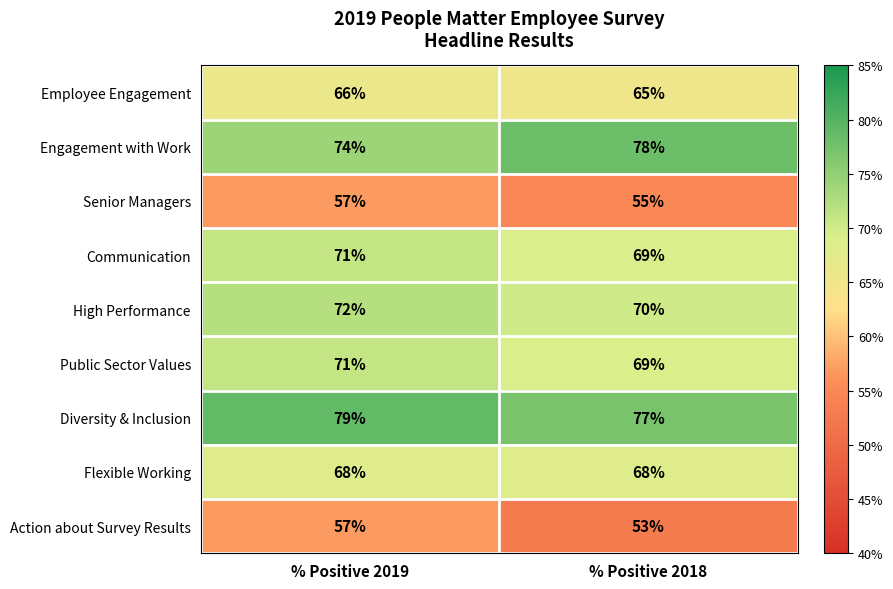

Rank the categories by Communication value from highest to lowest.

% Positive 2019, % Positive 2018